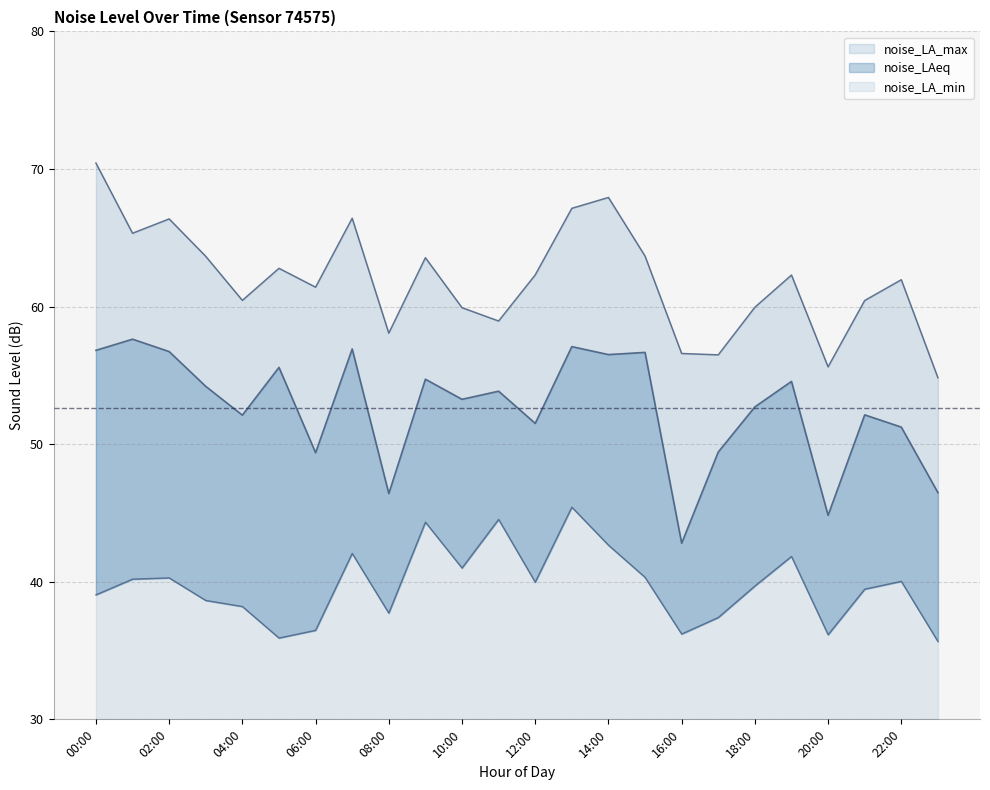

List the series in order of their overall mean, highest first.

noise_LA_max, noise_LAeq, noise_LA_min